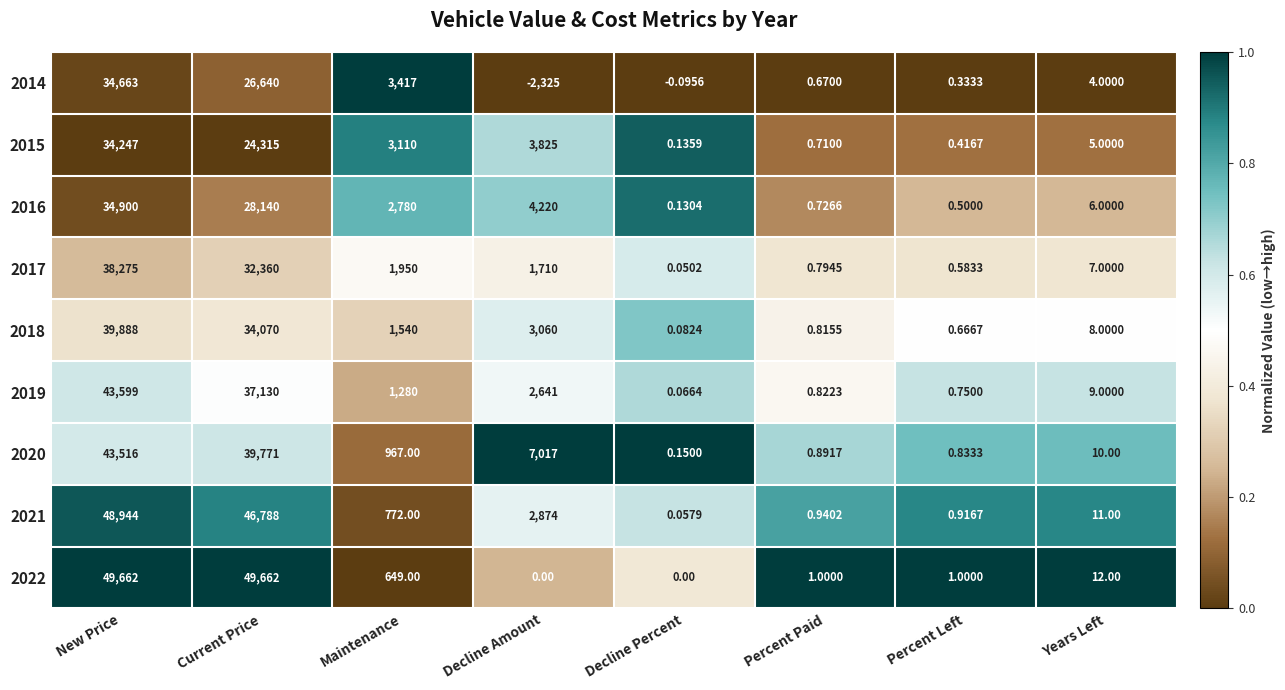

At which label does 2018 reach its peak?

New Price